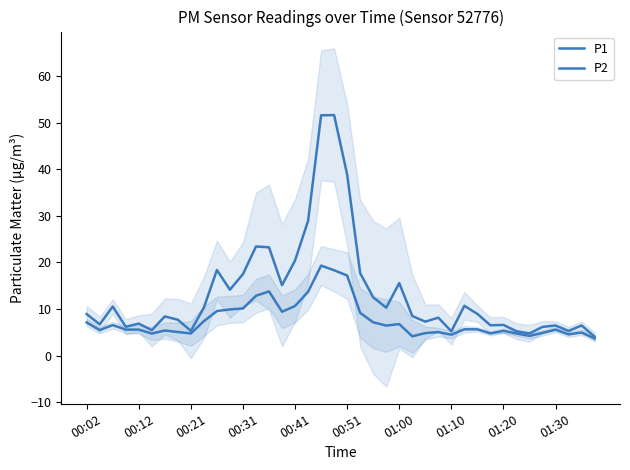

The P1 series shows 3.1 at 15. True or false?

False